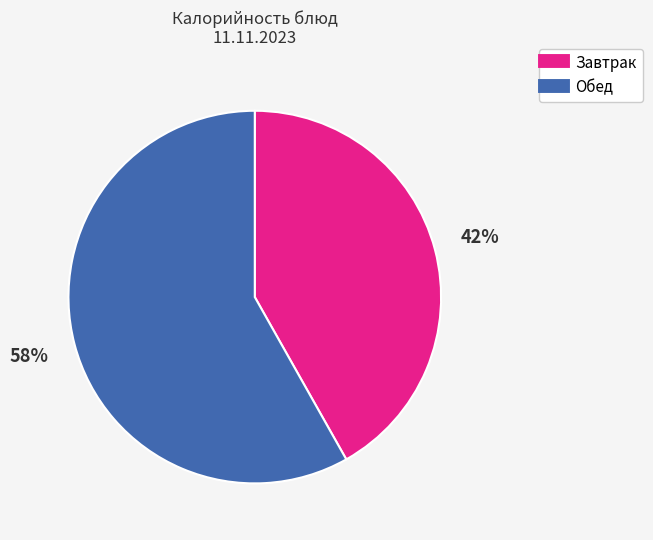

Does any single category account for the majority?

Yes